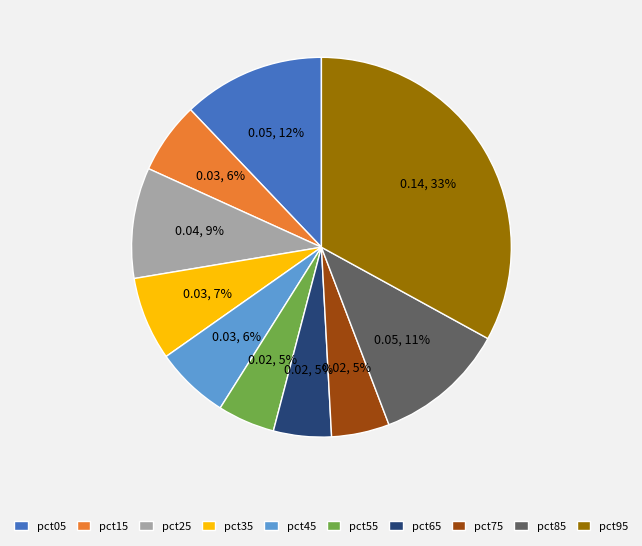

Is the sum of pct55 and pct15 greater than half?

No